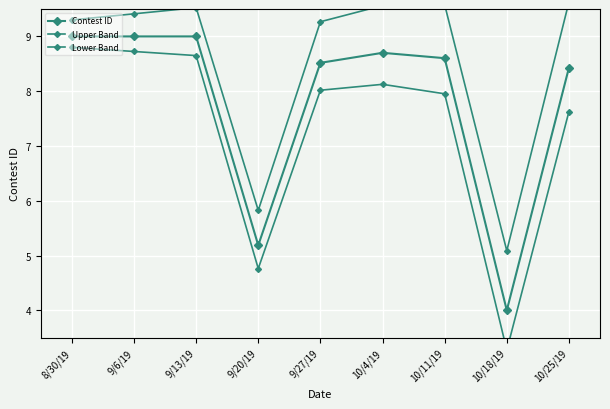

How many interior local valleys does the Contest ID series have?

3